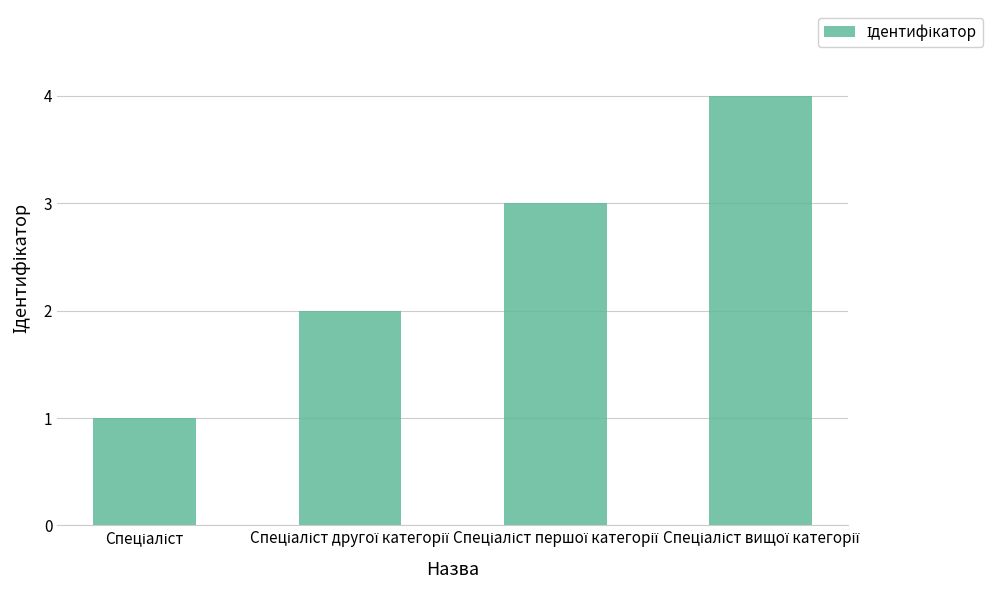

What is the greatest value displayed?

4